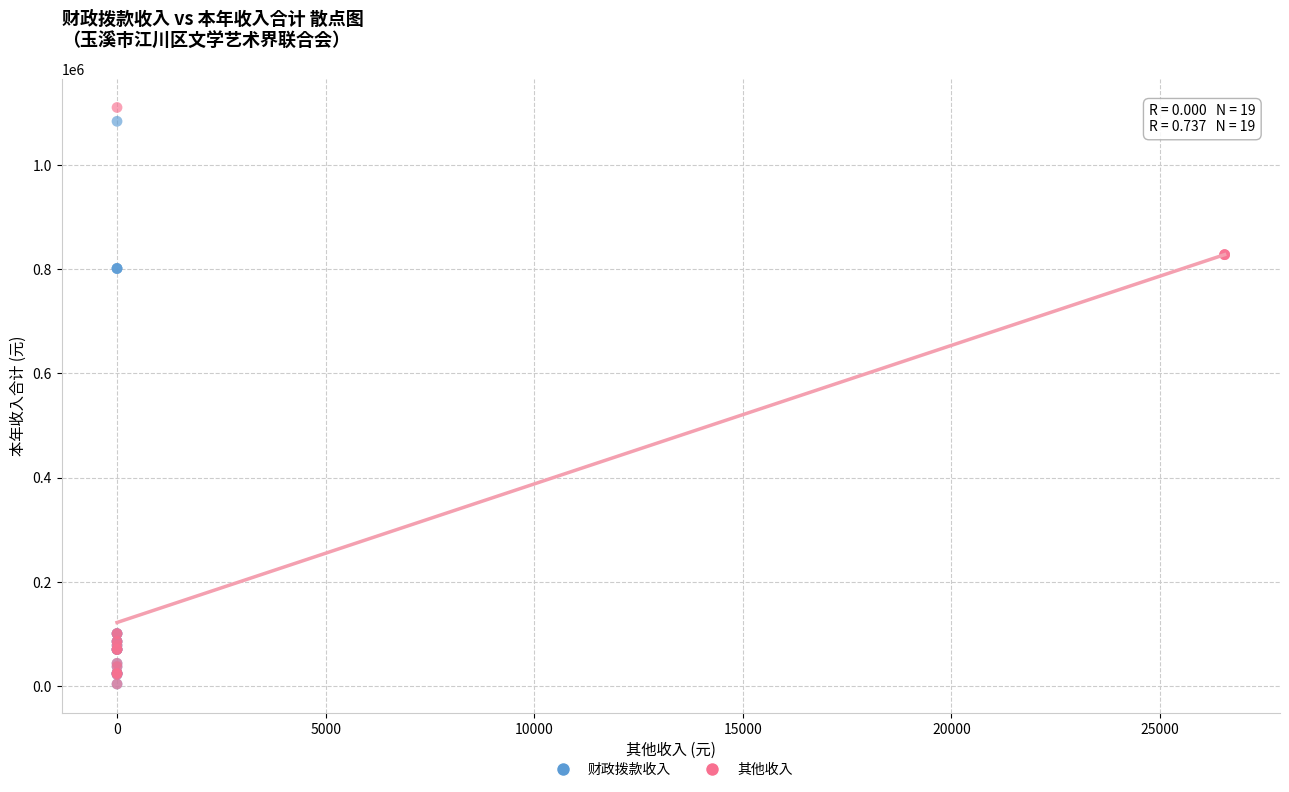

Which series has the largest Y range (max minus min)?

其他收入